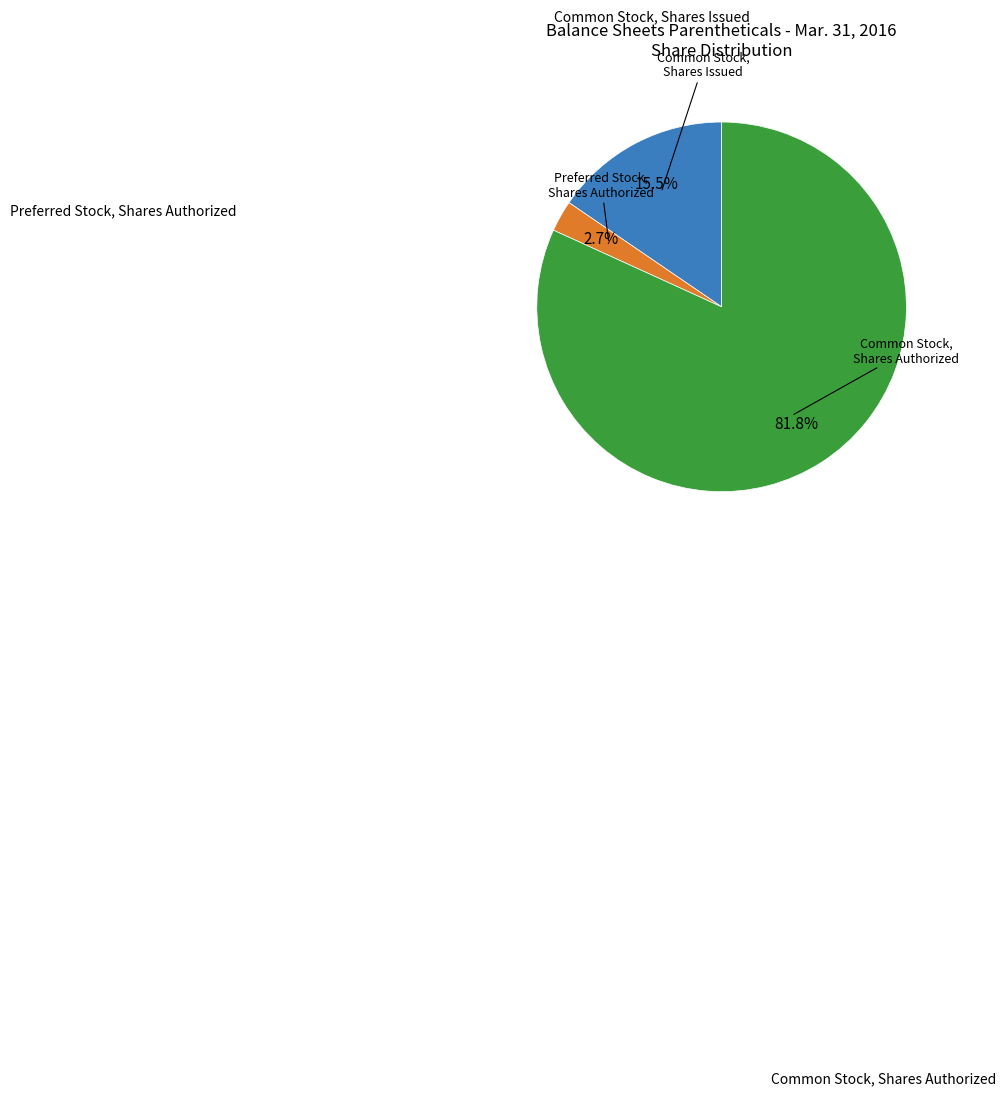

Is there a majority slice in this chart?

Yes